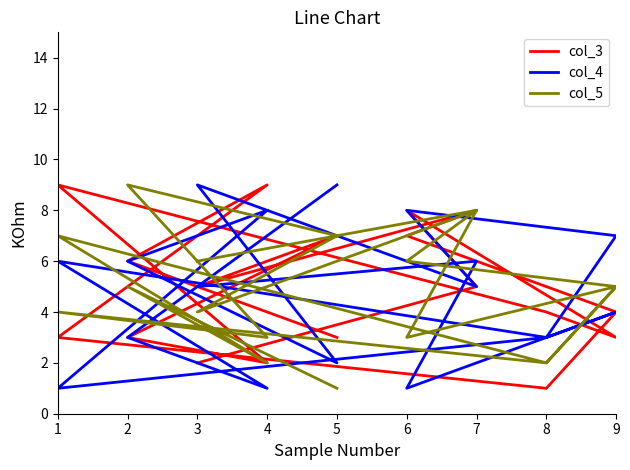

True or false: col_3 has a value of 4 at 5.

False